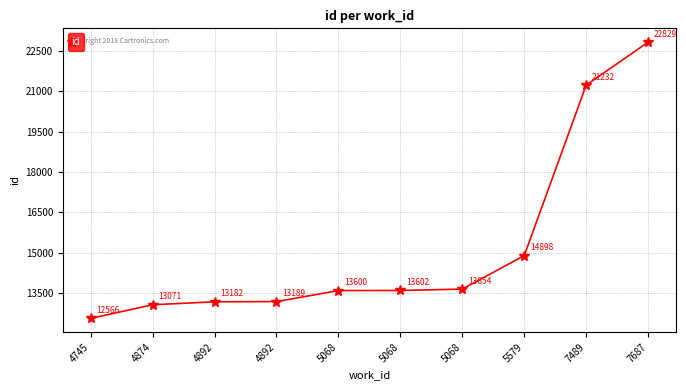

Count the number of data series in this chart.

1